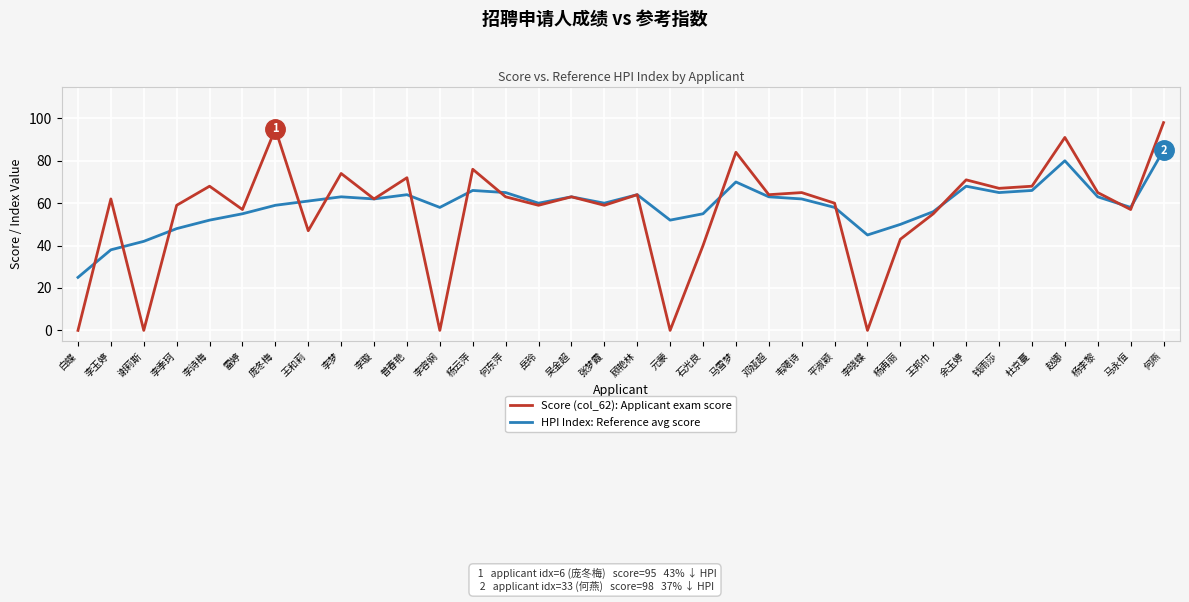

In Score (col_62): Applicant exam score, how many points are lower than both neighbors (excluding endpoints)?

12